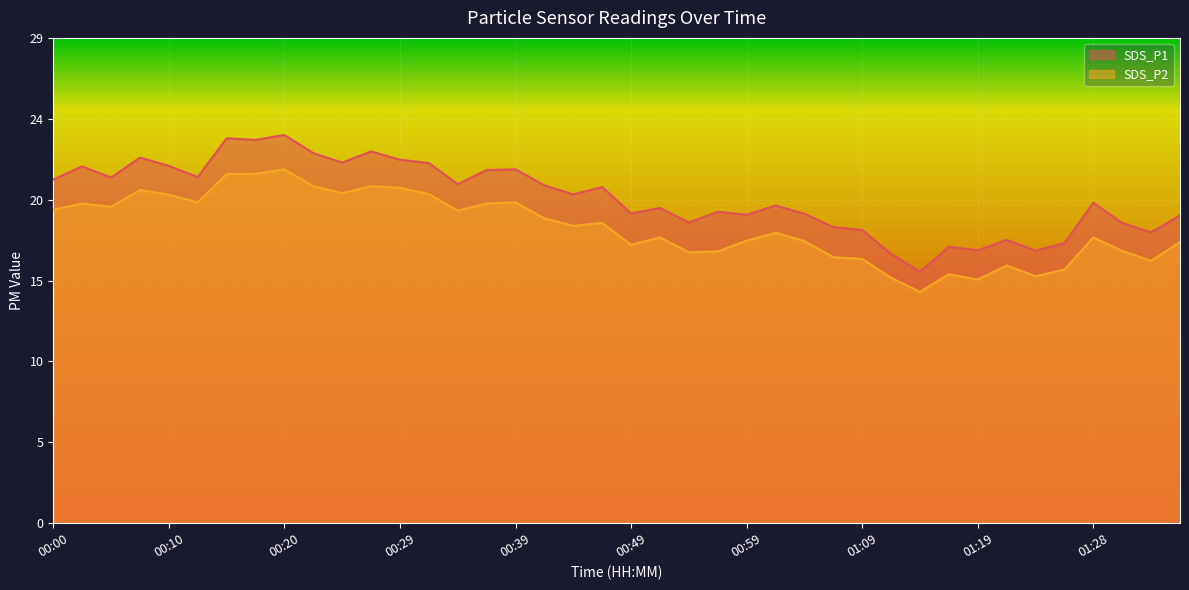

What is the label of the 6th point from the left?

00:12